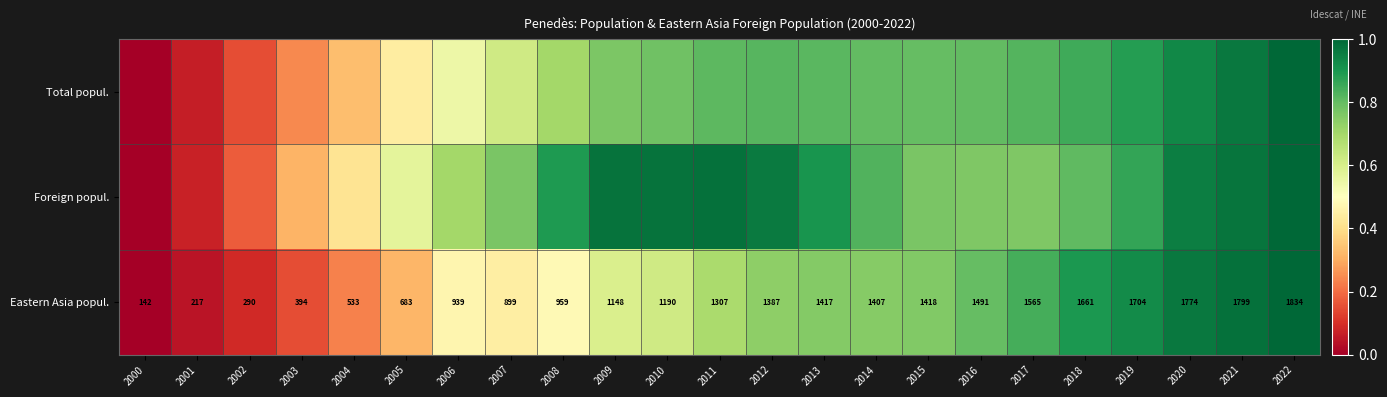

Which has a higher value, 2004 or 2021?

2021